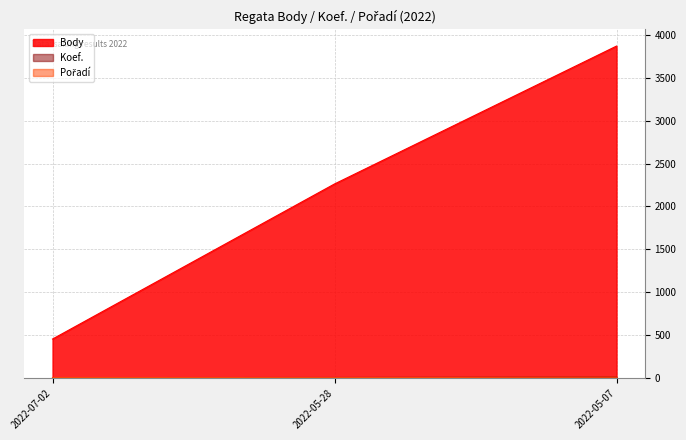

Which has a higher value, 2022-05-07 or 2022-05-28?

2022-05-07